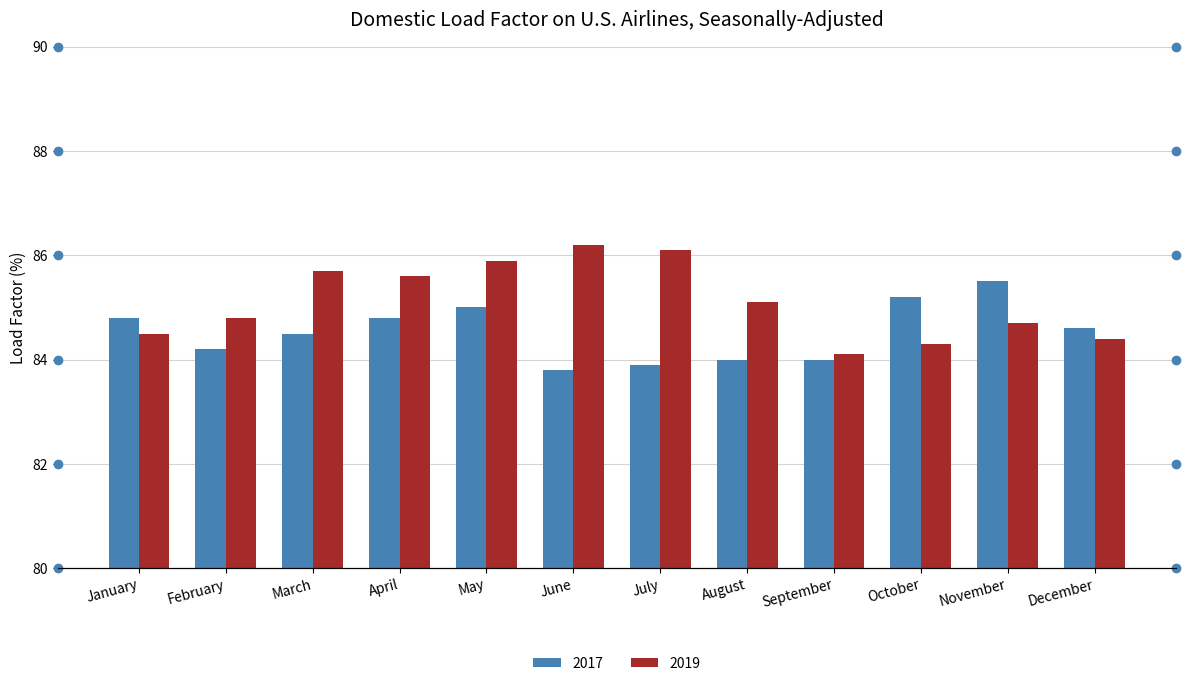

Which has a higher value, September or August?

September